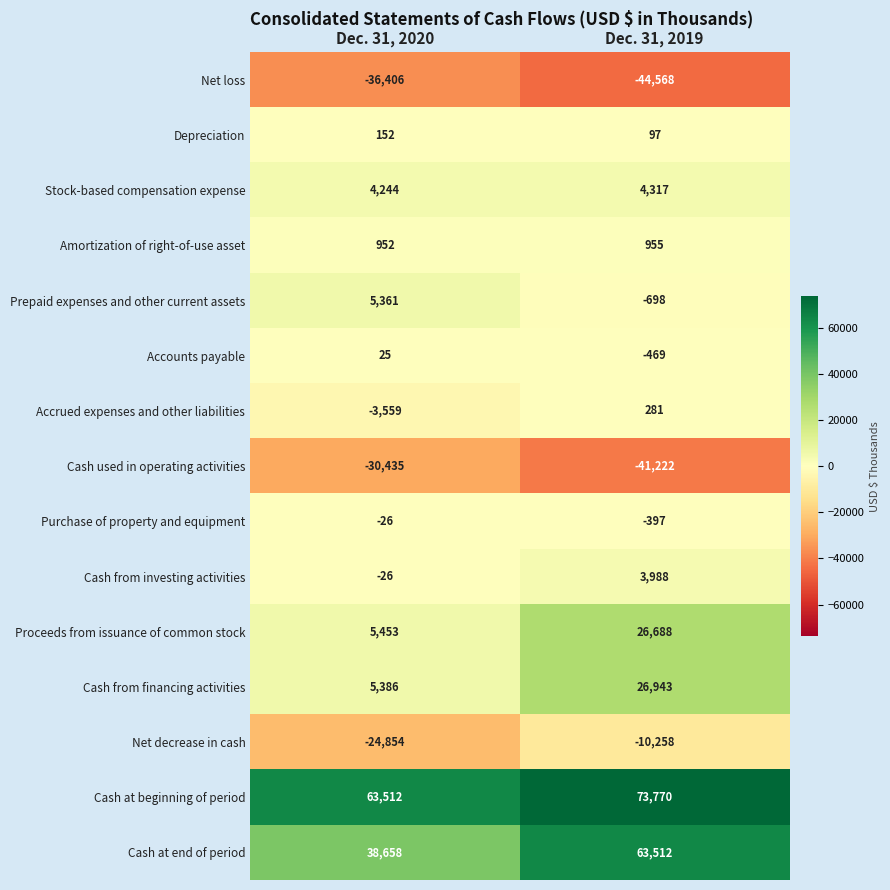

How many series are shown in this chart?

15